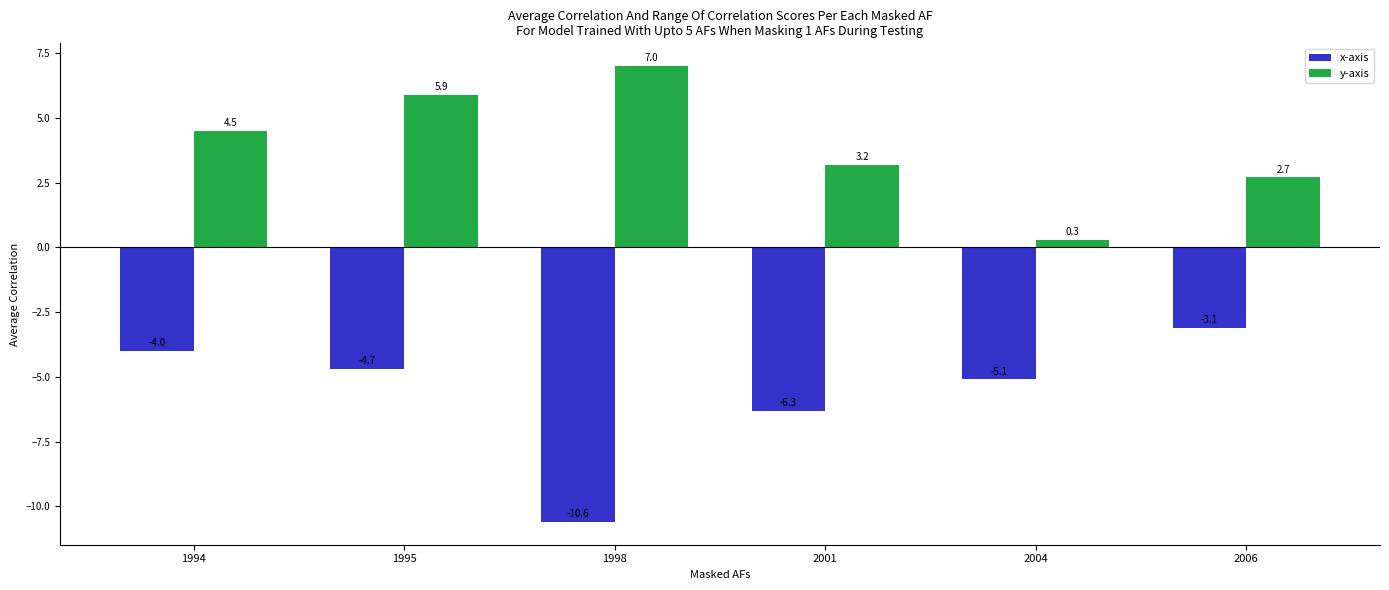

Rank the series by their maximum value, from lowest to highest.

x-axis, y-axis